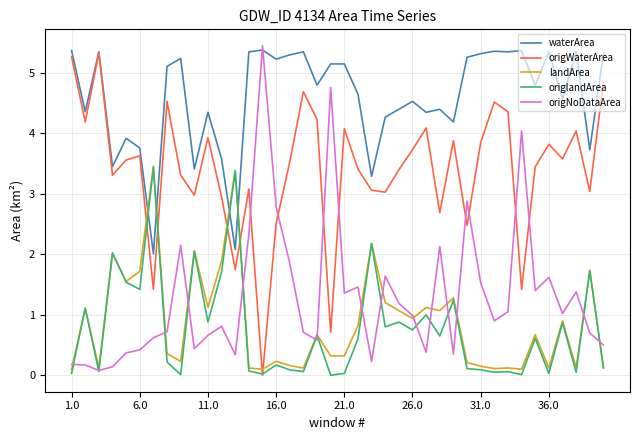

What is the lowest value of the waterArea series?

2.0